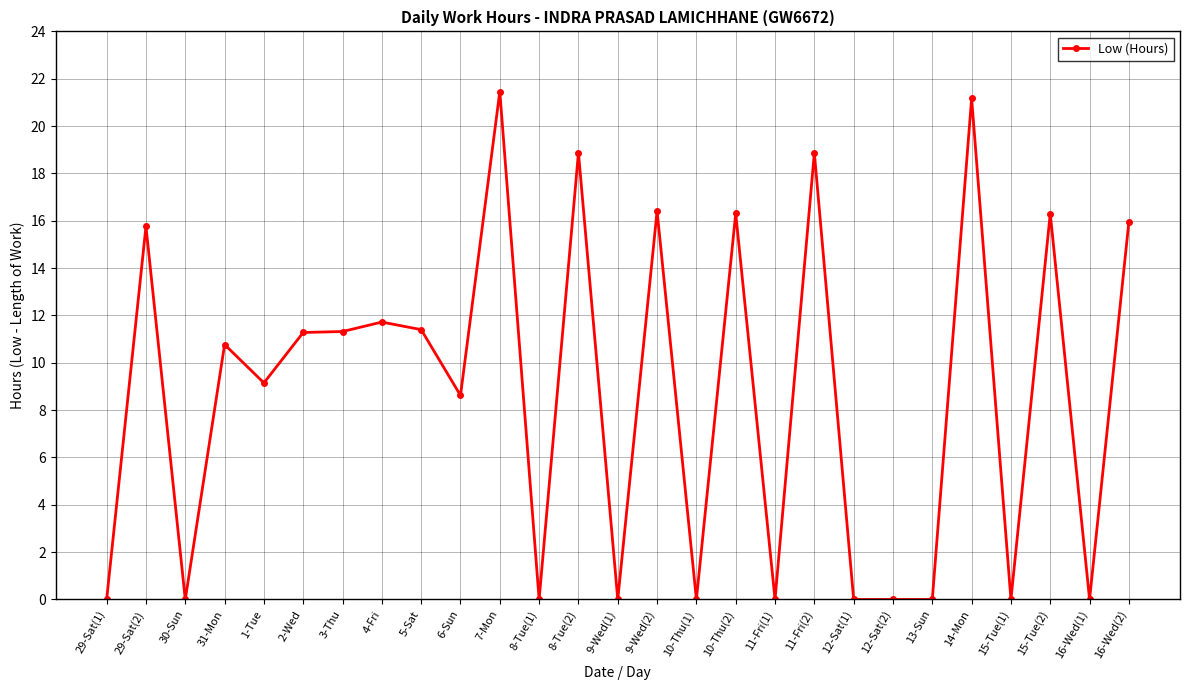

Where is the first local minimum?

30-Sun